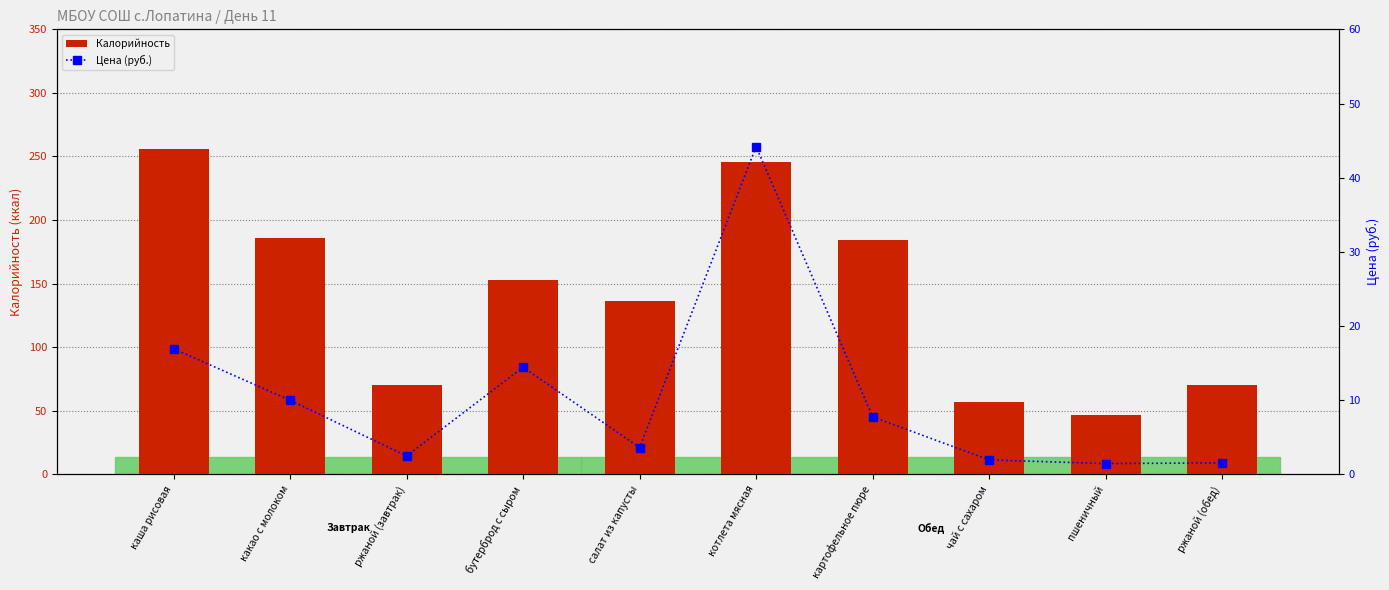

What is the minimum value shown in the chart?

1.5